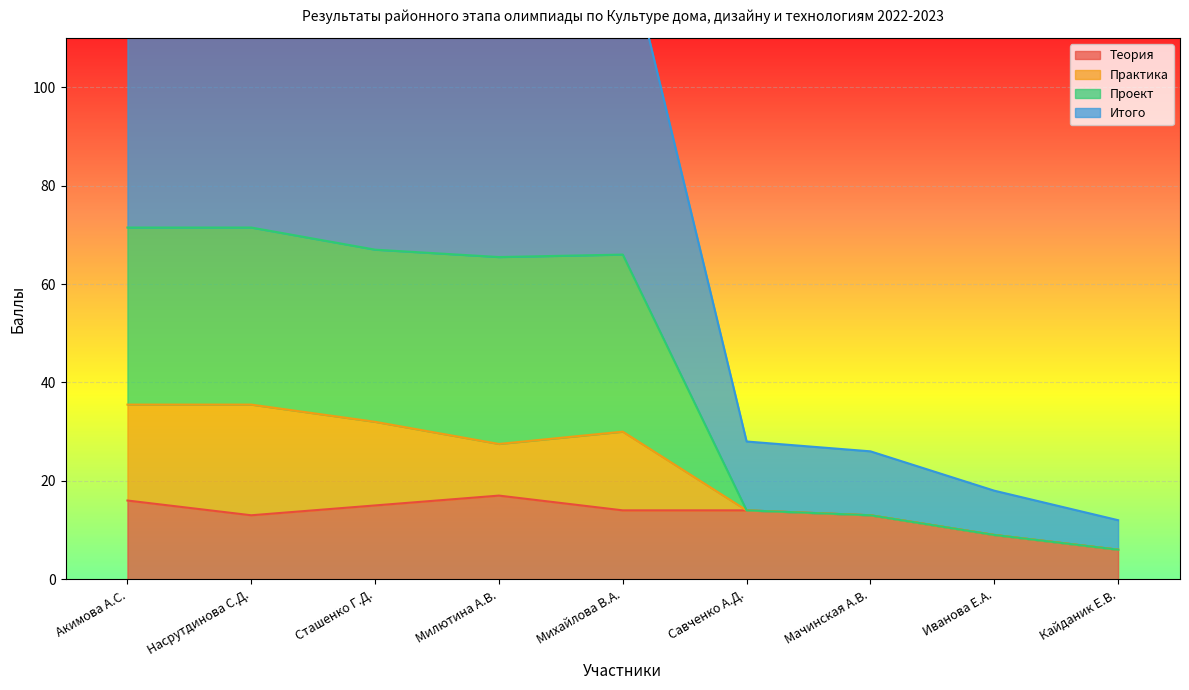

In Проект, how many points are lower than both neighbors (excluding endpoints)?

1